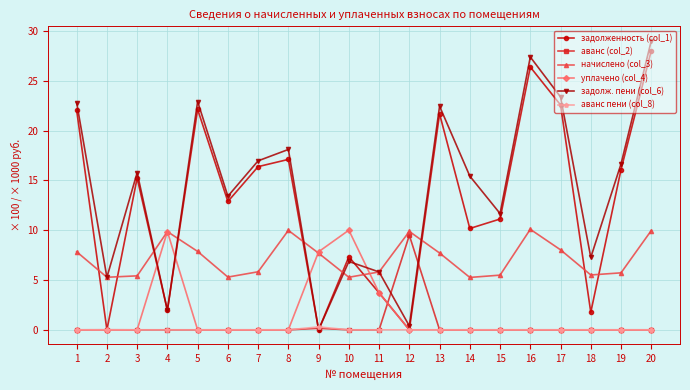

The задолж. пени (col_6) series shows 11.7 at 15. True or false?

True